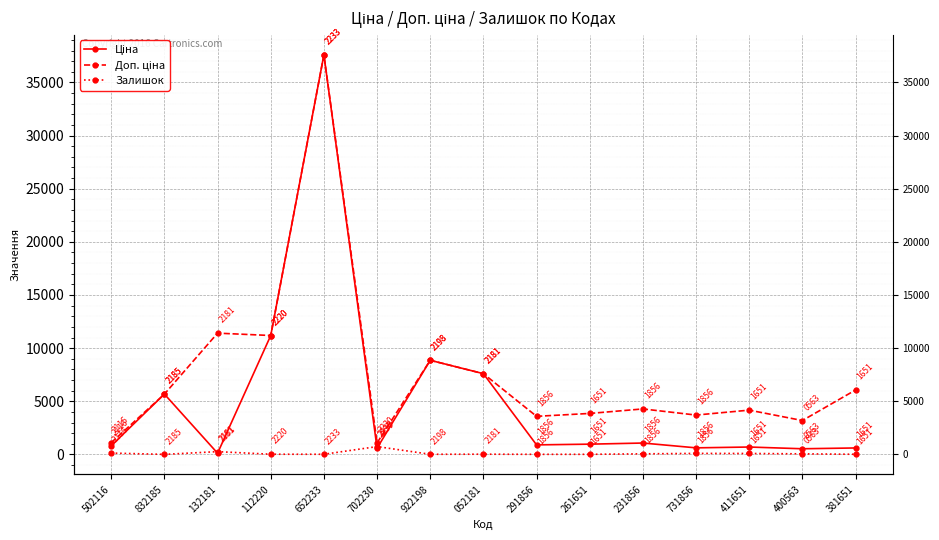

What is the value of the Доп. ціна point at the 3rd from the left?

11410.0